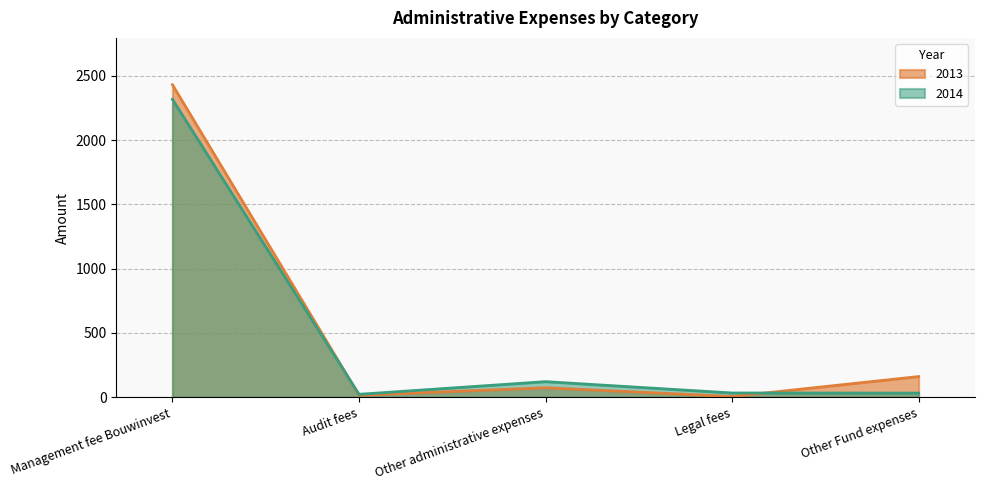

True or false: 2014 and 2013 intersect in this chart.

True